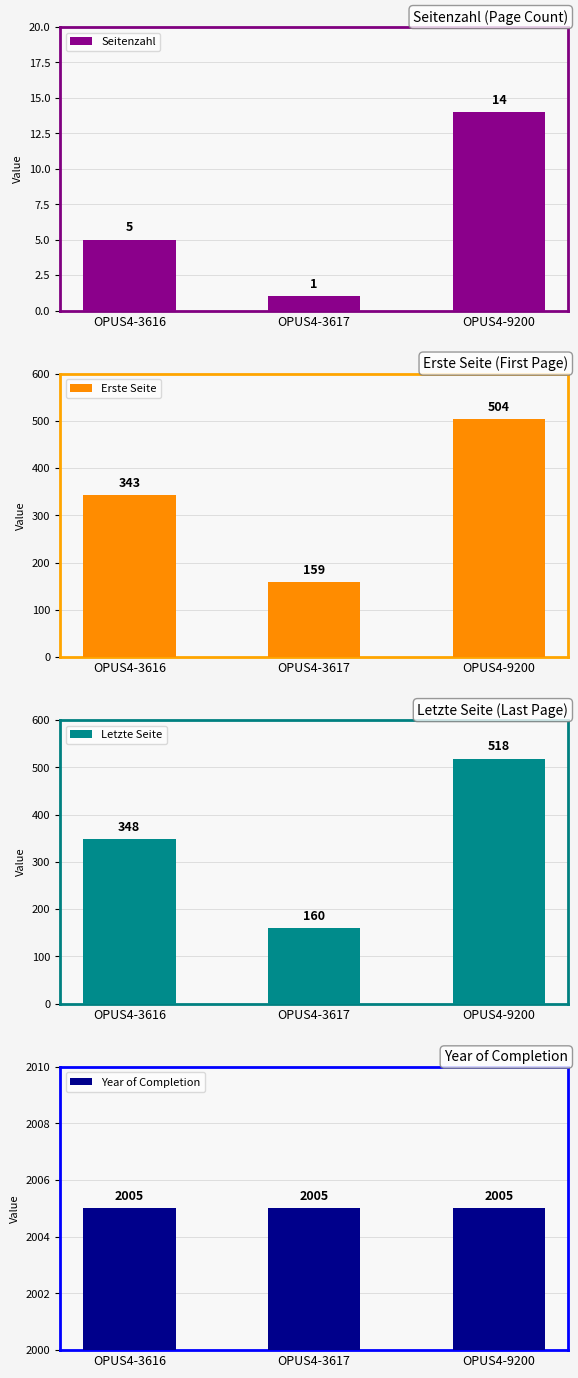

What is the difference between the Seitenzahl values at OPUS4-9200 and OPUS4-3617?

13